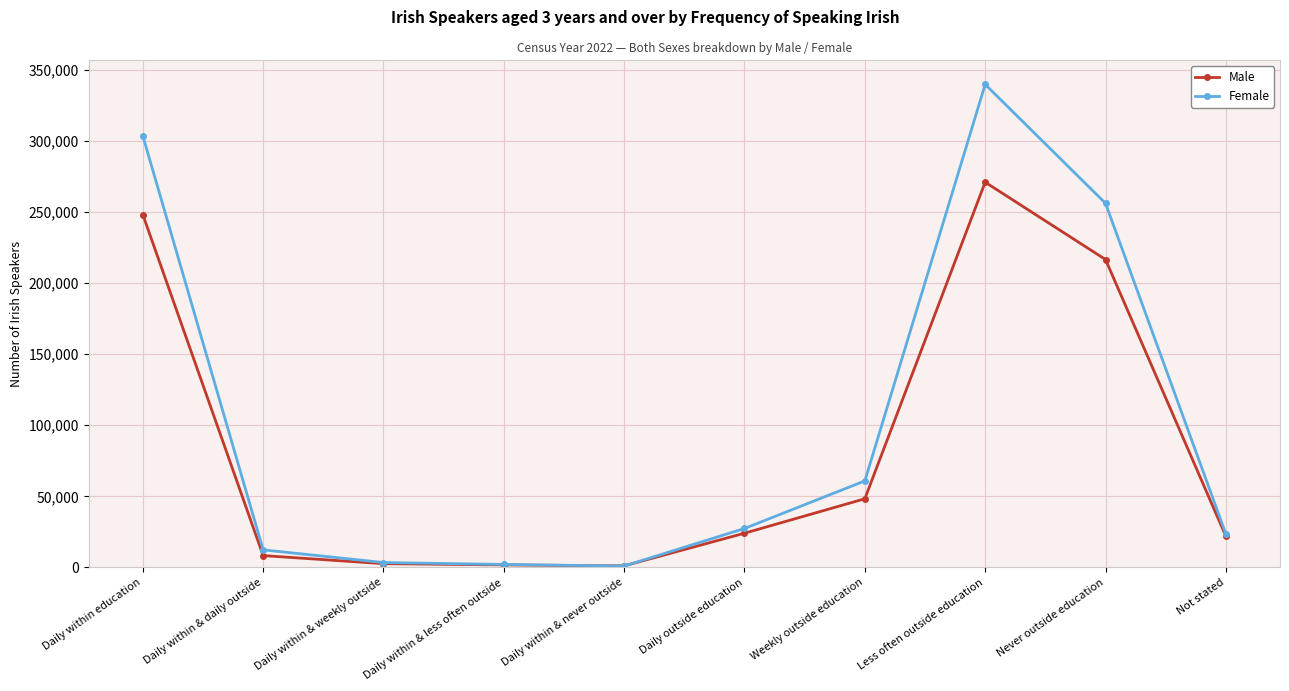

How many distinct data groups are displayed?

2